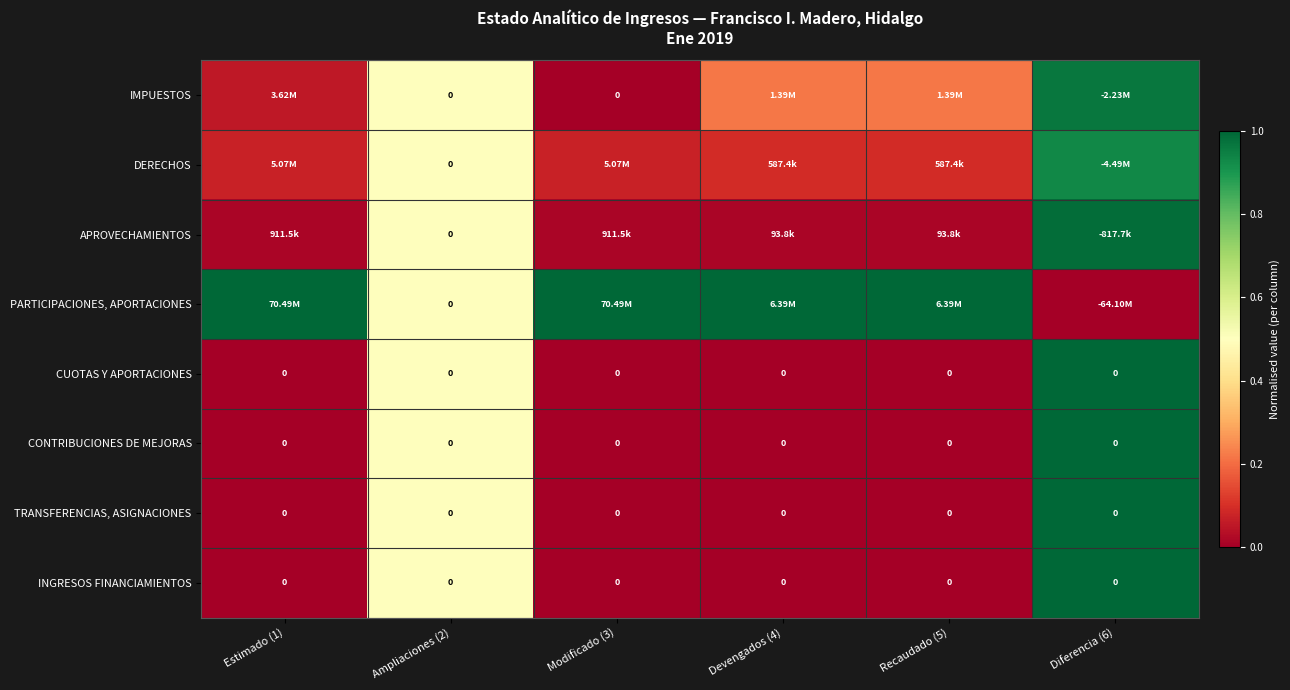

What is the difference between the highest and lowest values at Estimado (1)?

1.0